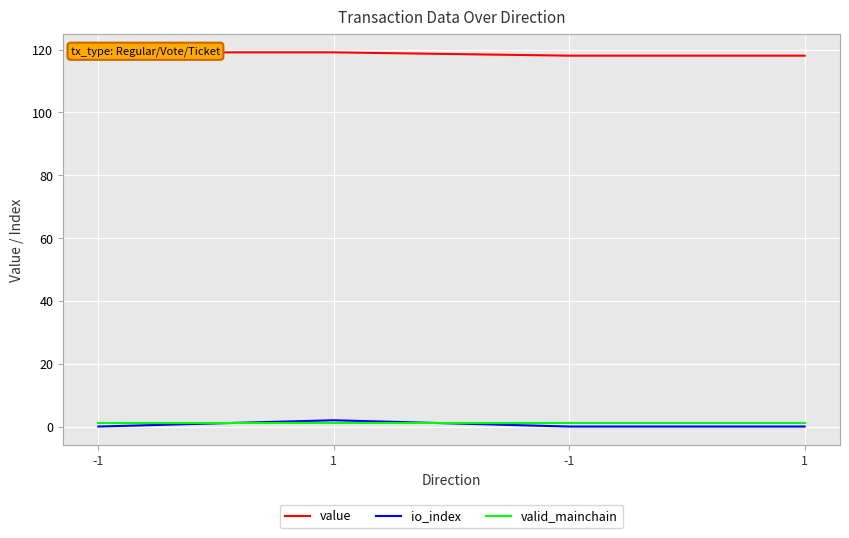

What are all the series names shown in the legend?

value, io_index, valid_mainchain